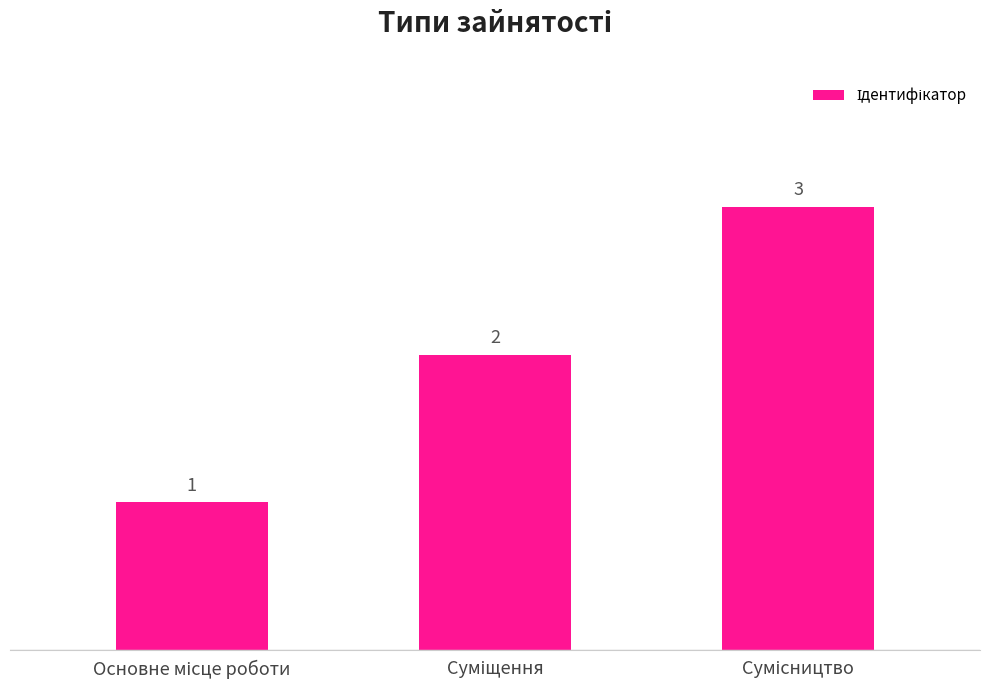

What is the difference between the maximum and minimum values?

2